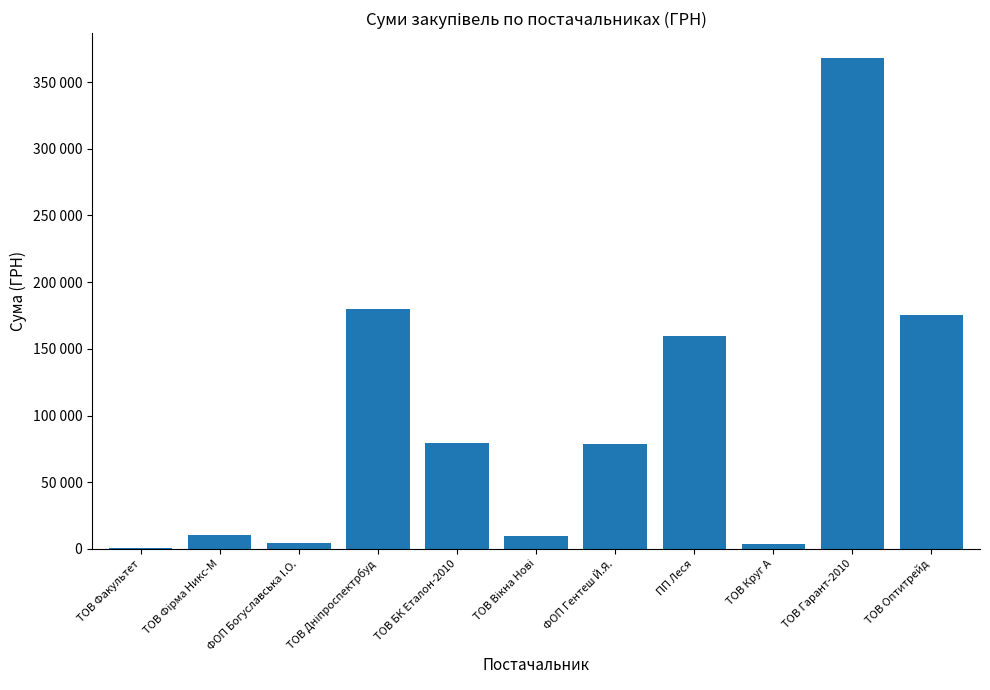

What is the difference between the maximum and minimum values?

367871.8